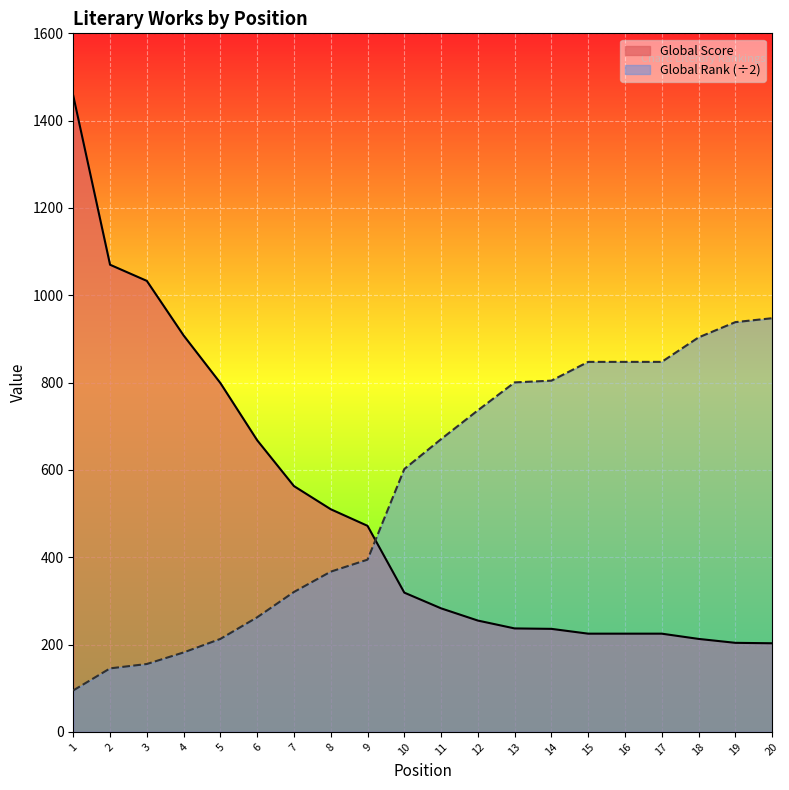

Between 10 and 9, which is larger?

9